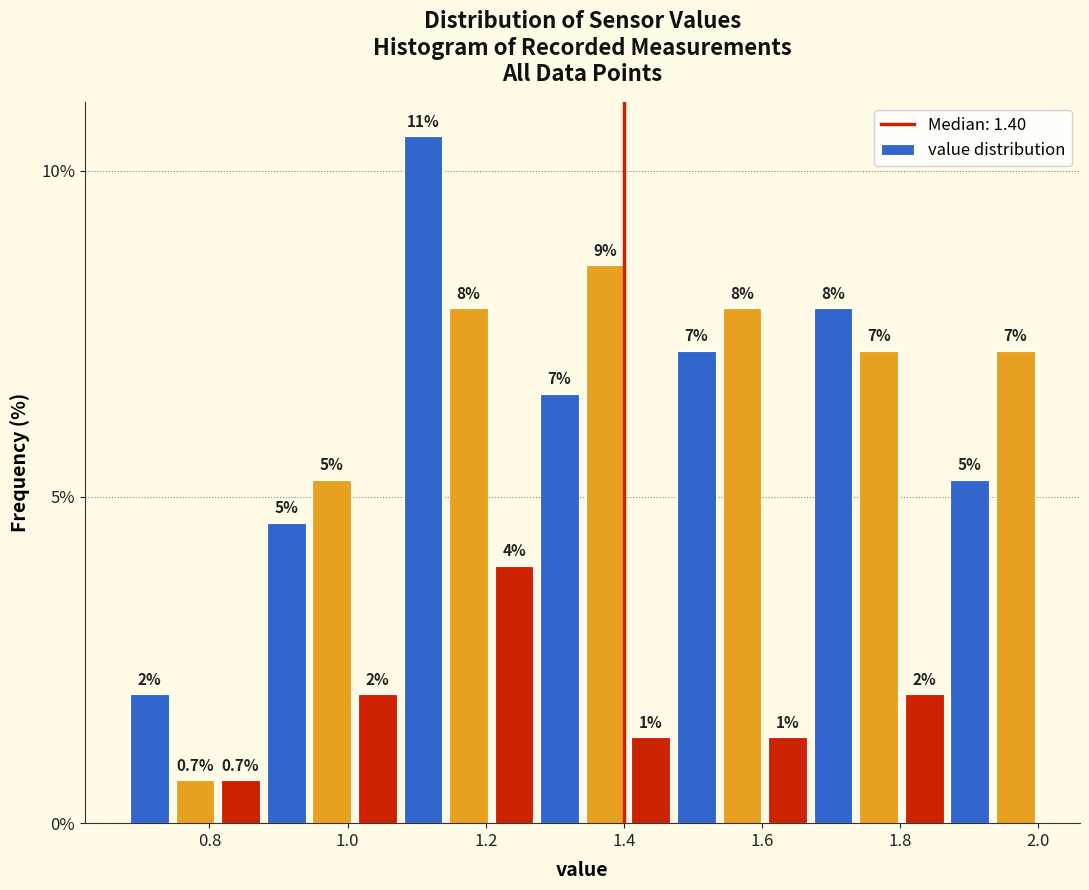

Read against the x-axis, roughly where is the centre of the tallest bar?

1.10